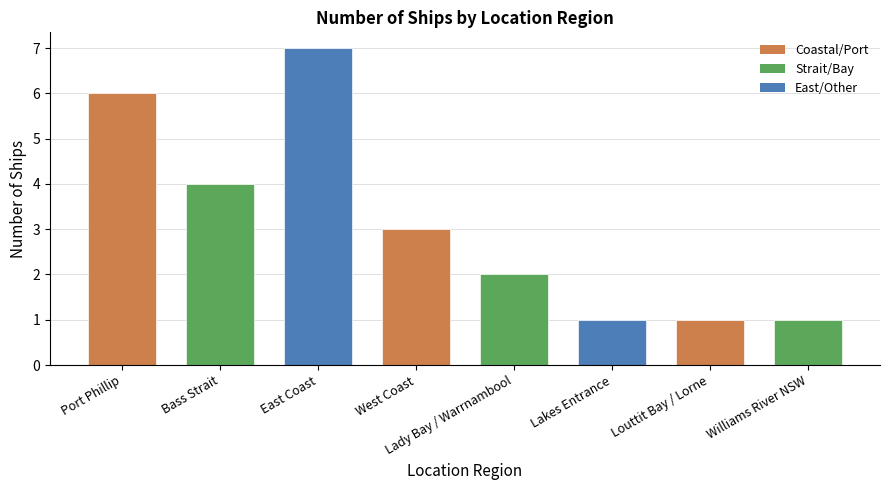

What is the change in value from East Coast to Other?

-4